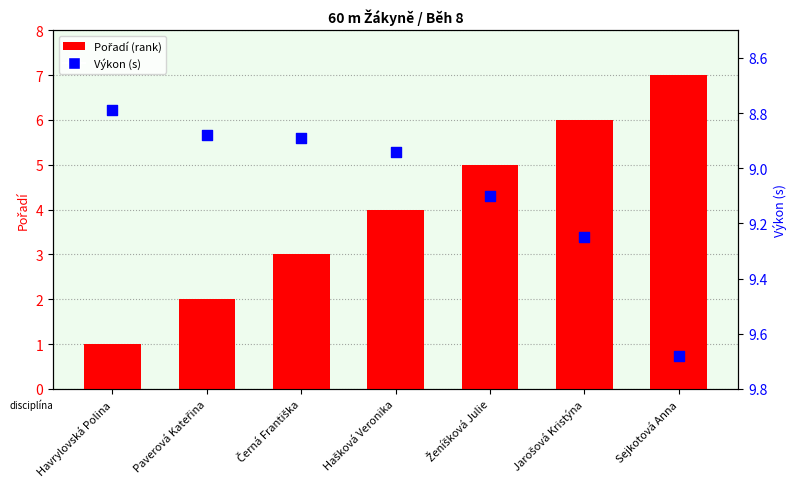

At which category is the sum across all series the highest?

Sejkotová Anna